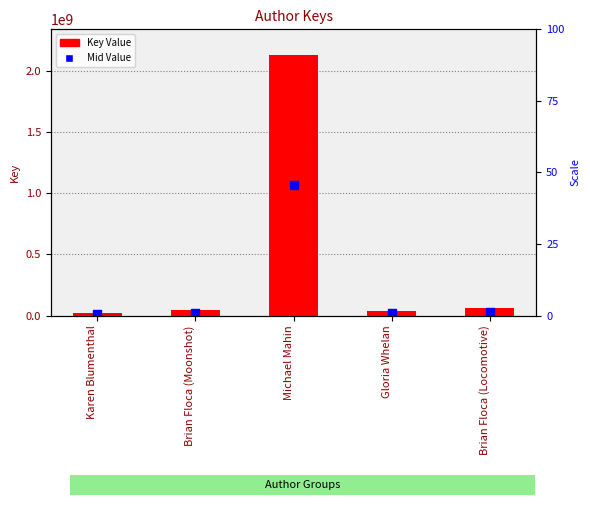

At which category is the sum across all series the highest?

Michael Mahin